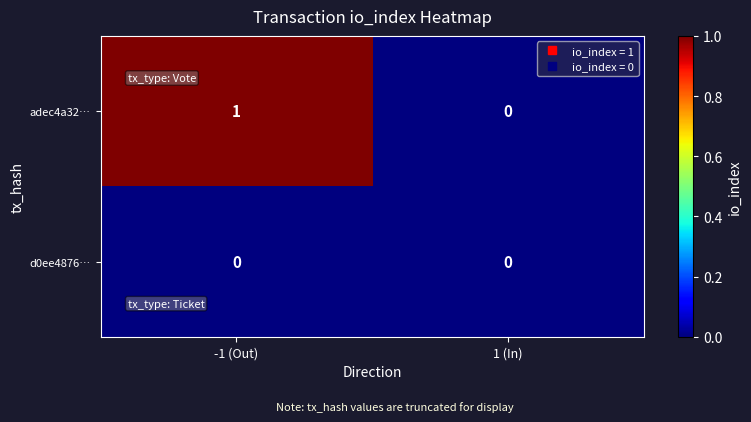

How many categories are shown in the chart?

2